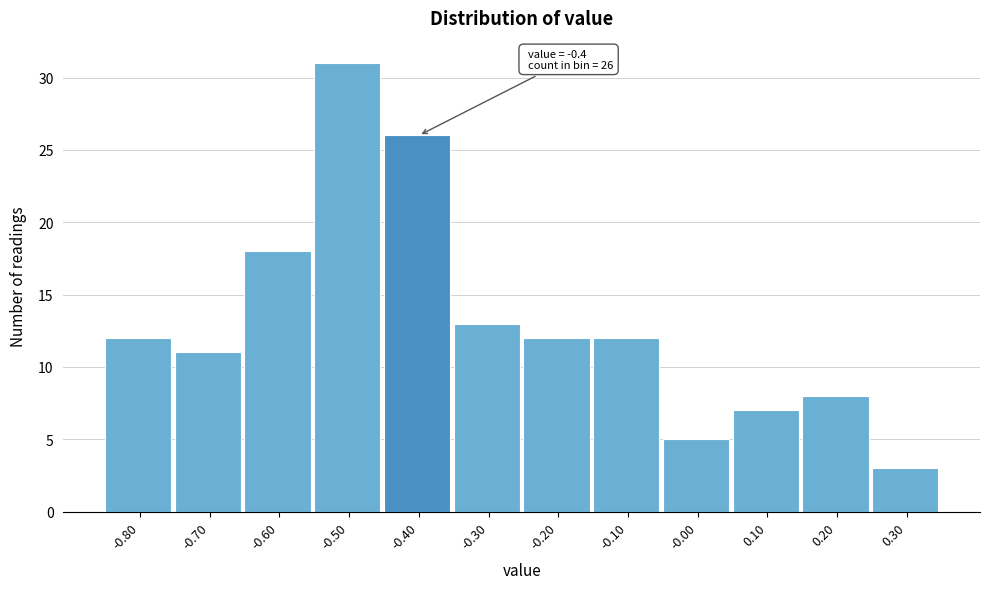

Which range on the x-axis has the tallest bar?

-0.55 to -0.45